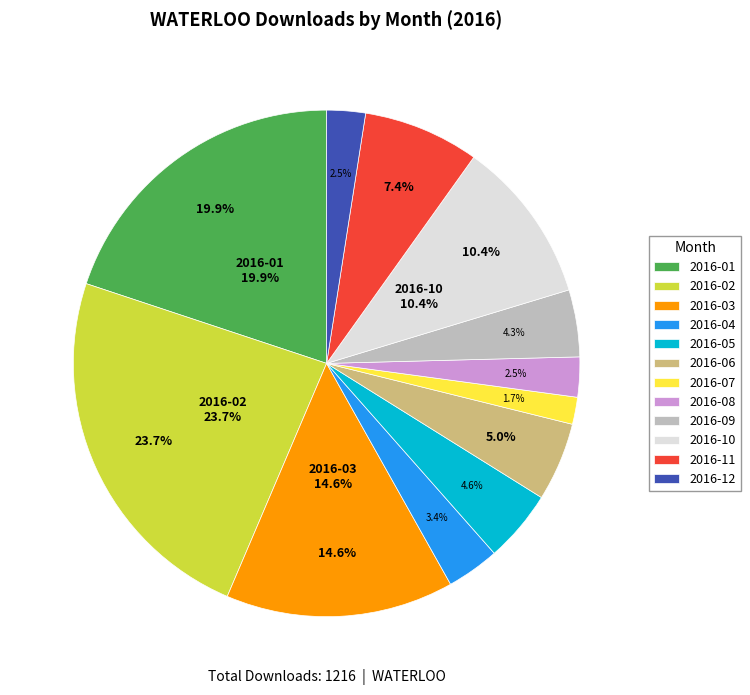

To the nearest percent, what percentage of the pie is 2016-04?

3%